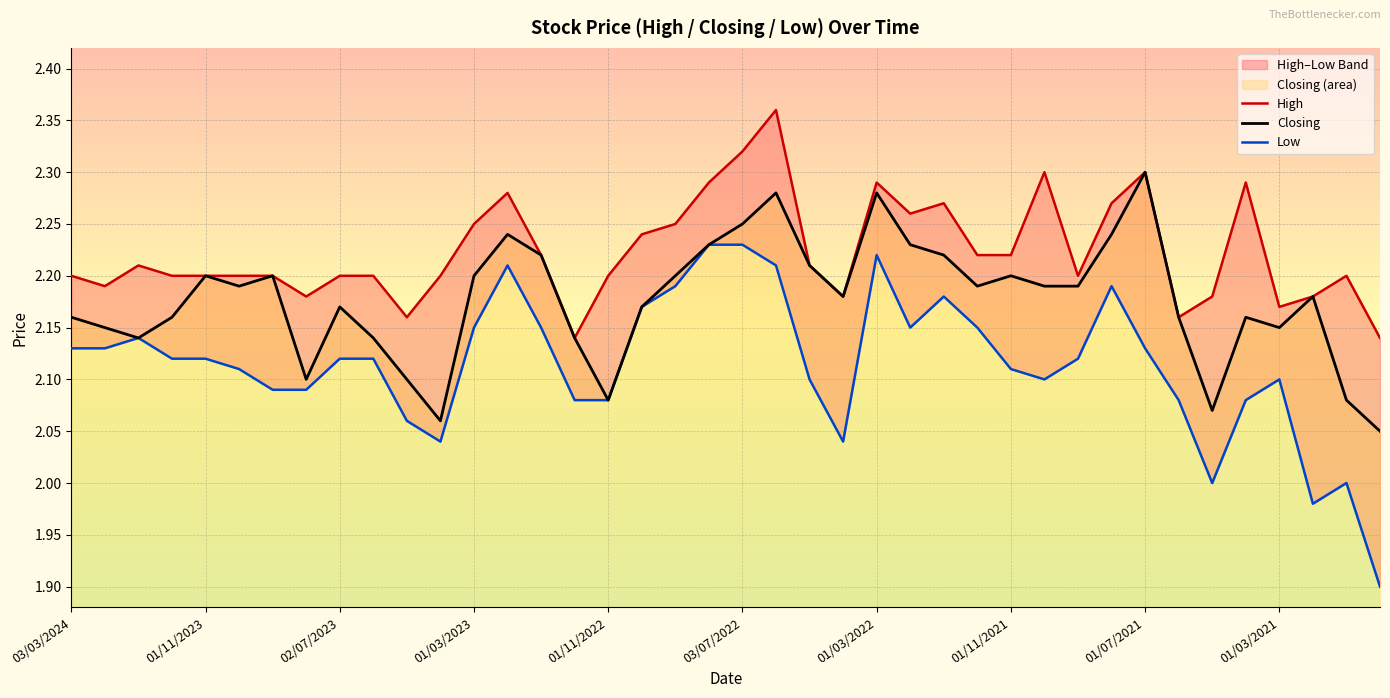

How many interior local valleys does the High series have?

9